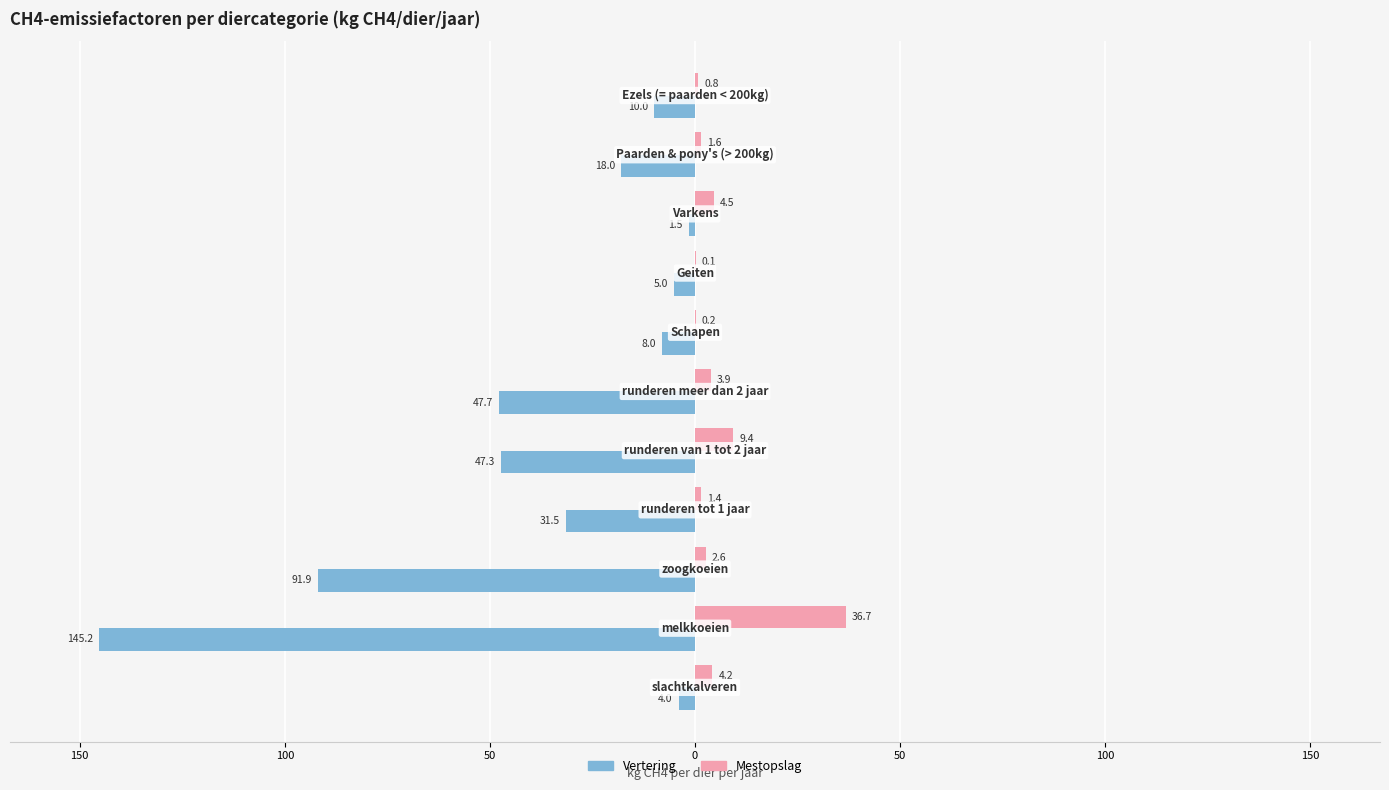

What is the value of the Mestopslag bar at the 3rd from the left?

2.6